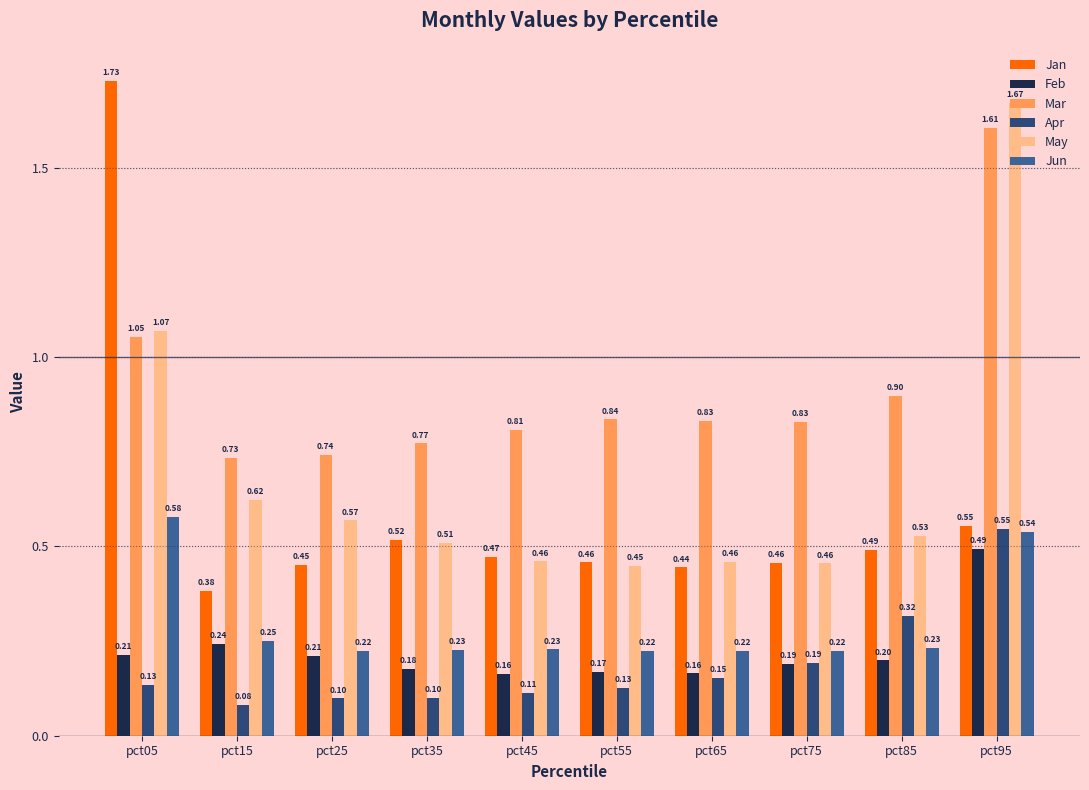

Rank the series by their maximum value, from lowest to highest.

Feb, Apr, Jun, Mar, May, Jan